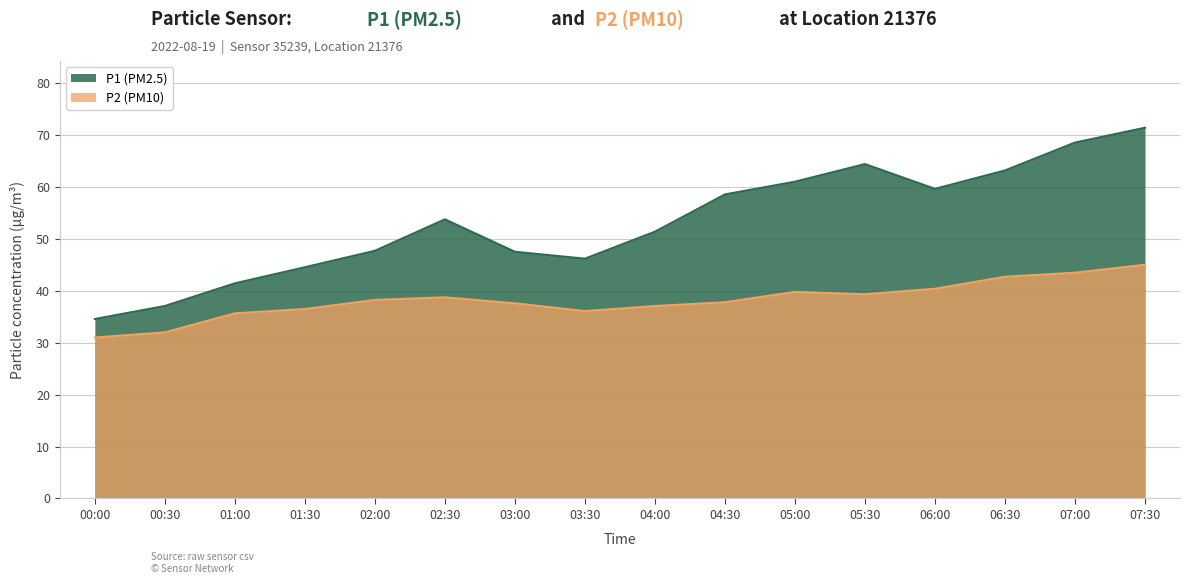

True or false: P2 and P1 cross at least once.

False